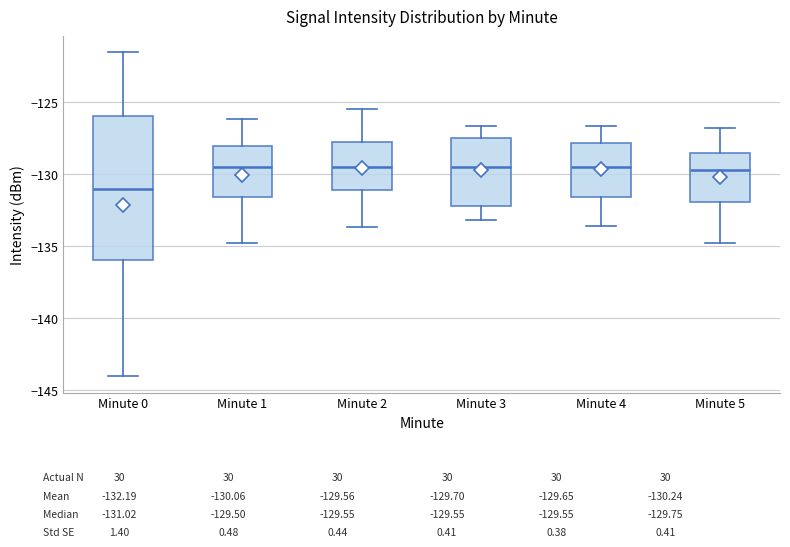

Reading left to right, transcribe this box plot: for each box, give where its median line is, the range the box spans, and where its two whiskers end, as read against the y-axis. The values are not printed on the chart, so give them approximately, as read against the axis.

Minute 0: median -131.0, box -136.0 to -126.0, whiskers -144.0 to -121.5
Minute 1: median -129.5, box -131.5 to -128.0, whiskers -135.0 to -126.0
Minute 2: median -129.5, box -131.0 to -127.5, whiskers -133.5 to -125.5
Minute 3: median -129.5, box -132.0 to -127.5, whiskers -133.0 to -126.5
Minute 4: median -129.5, box -131.5 to -128.0, whiskers -133.5 to -126.5
Minute 5: median -129.5, box -132.0 to -128.5, whiskers -135.0 to -127.0